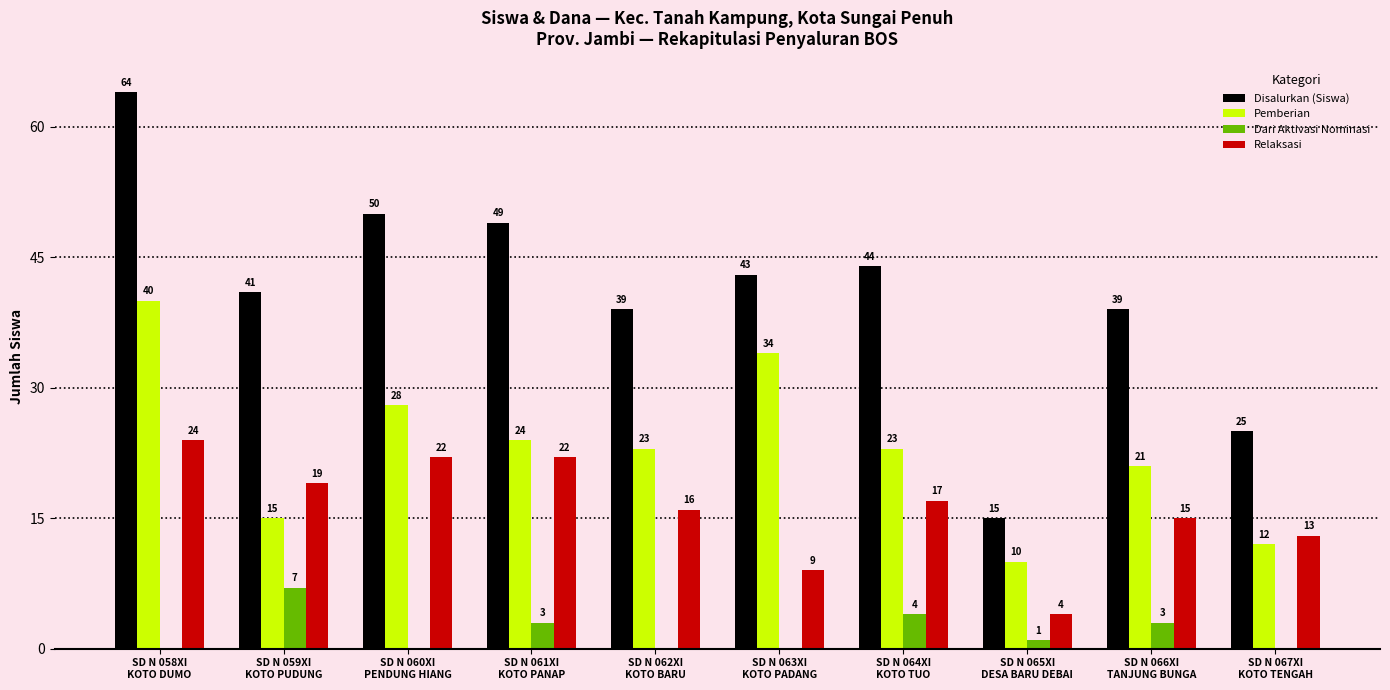

Which series has the largest total across all categories?

Disalurkan (Siswa)